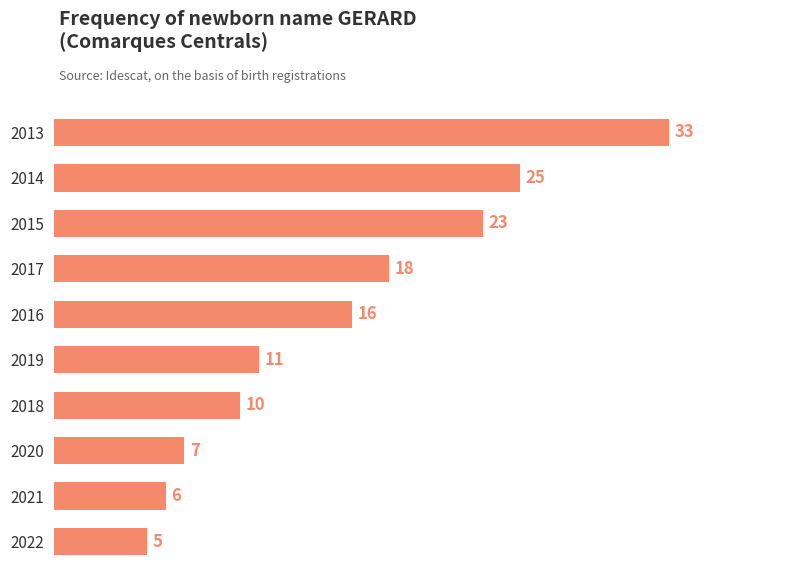

What is the maximum value shown in the chart?

33